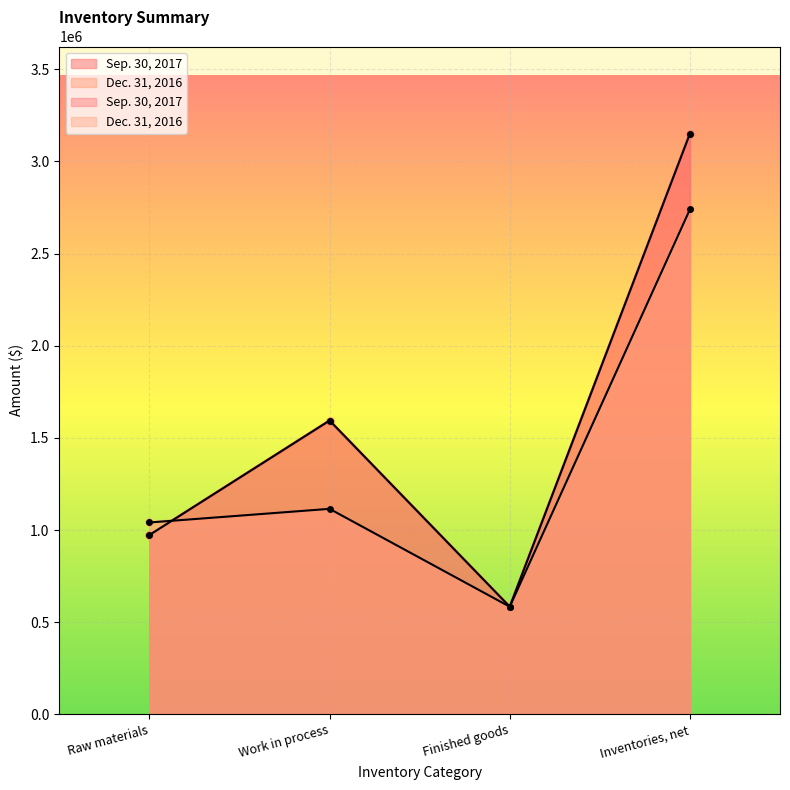

Where is Dec. 31, 2016 nearest to the value 1661932?

Work in process